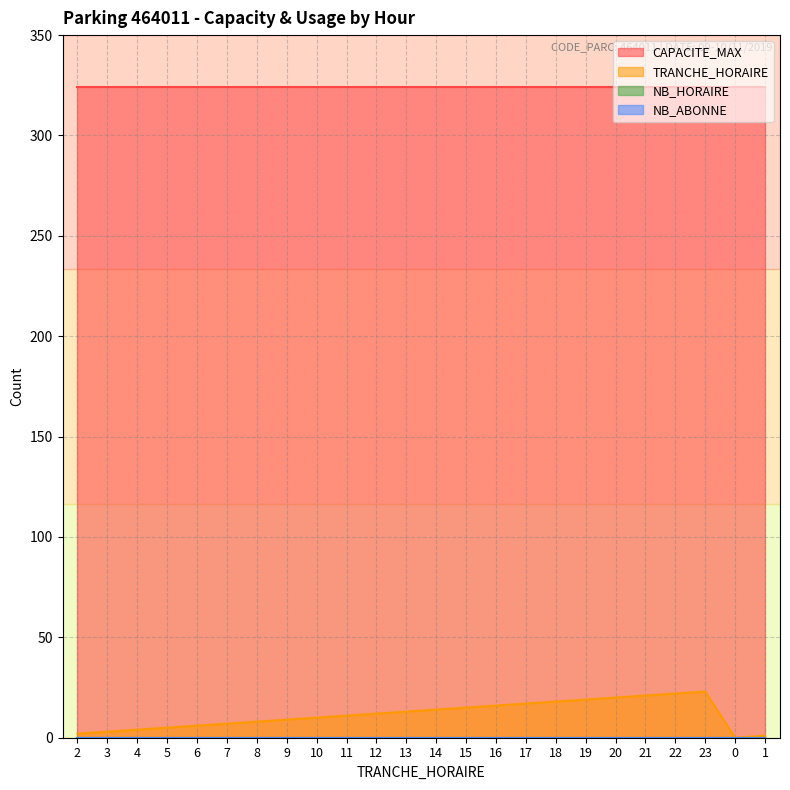

What is the maximum value shown in the chart?

324